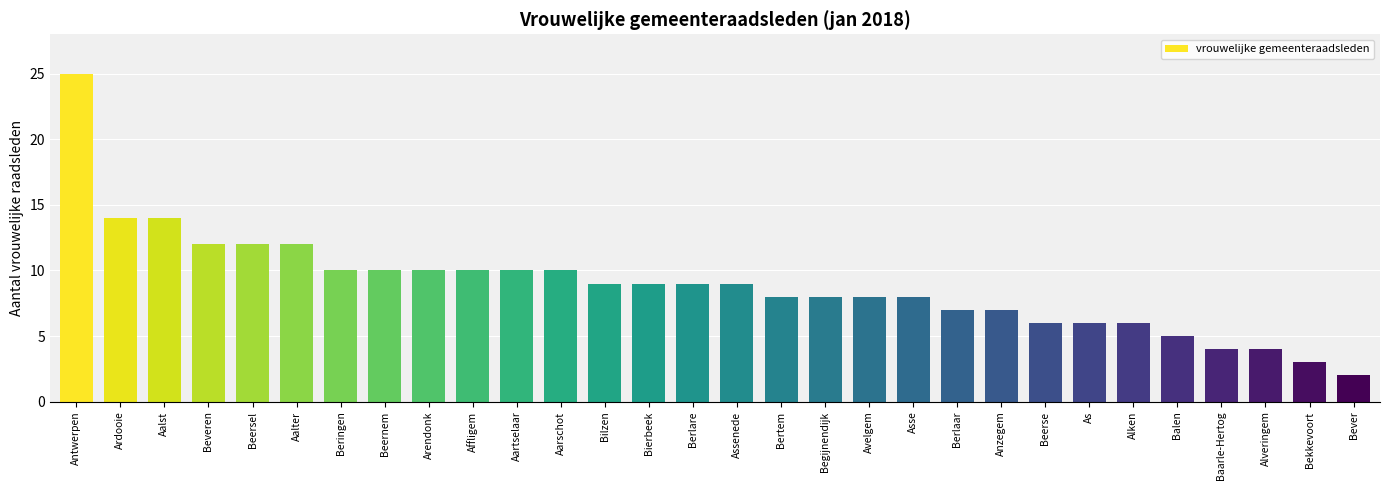

What is the label of the 11th bar from the right?

Asse